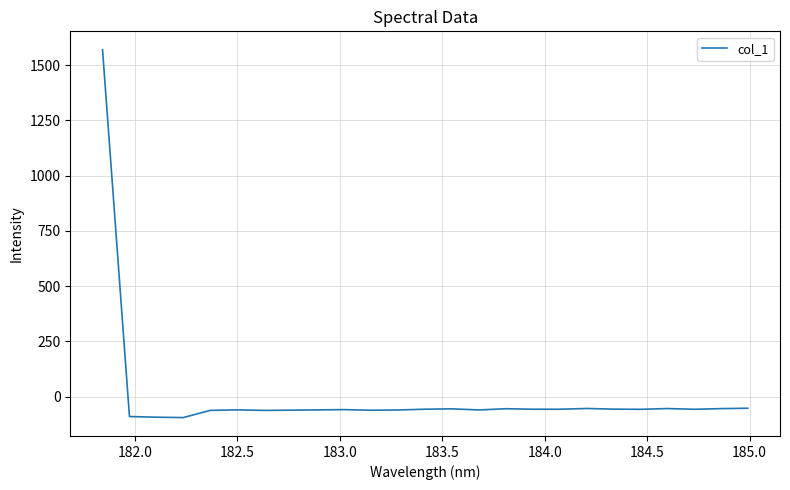

What is the smallest value displayed?

-94.3